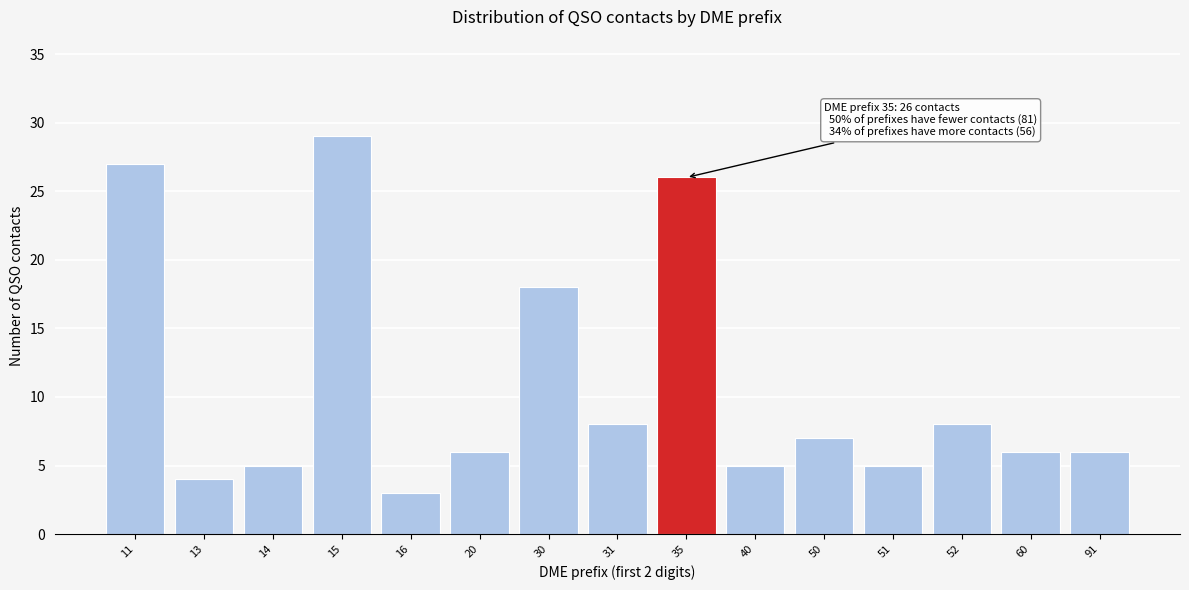

Reading left to right, list all the values displayed in this chart.

11=27	13=4	14=5	15=29	16=3	20=6	30=18	31=8	35=26	40=5	50=7	51=5	52=8	60=6	91=6